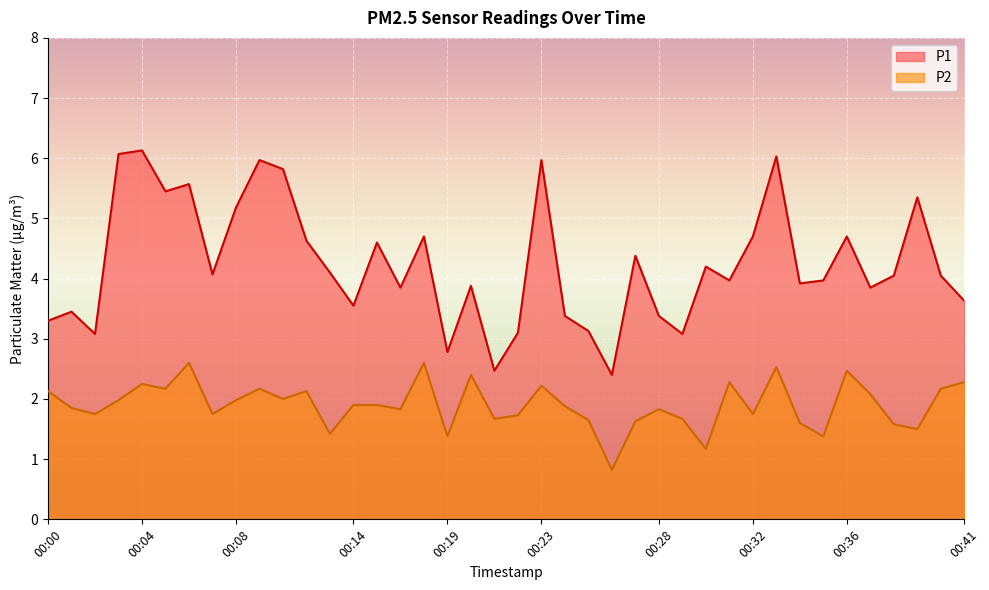

Which category has the highest value in the P2 series?

00:06